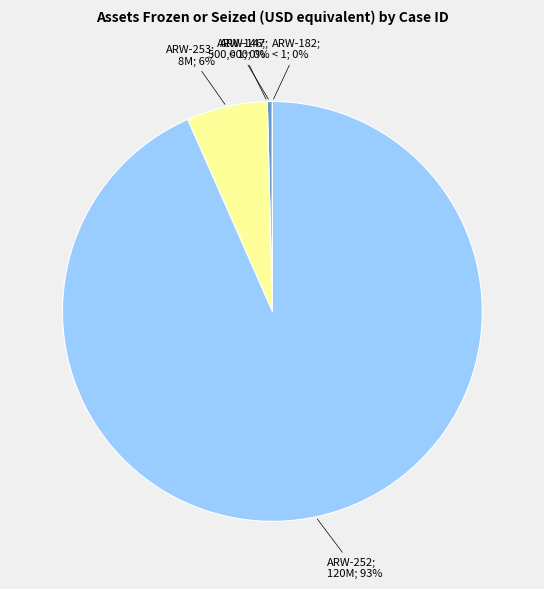

What is the smallest slice in the pie chart?

ARW-146